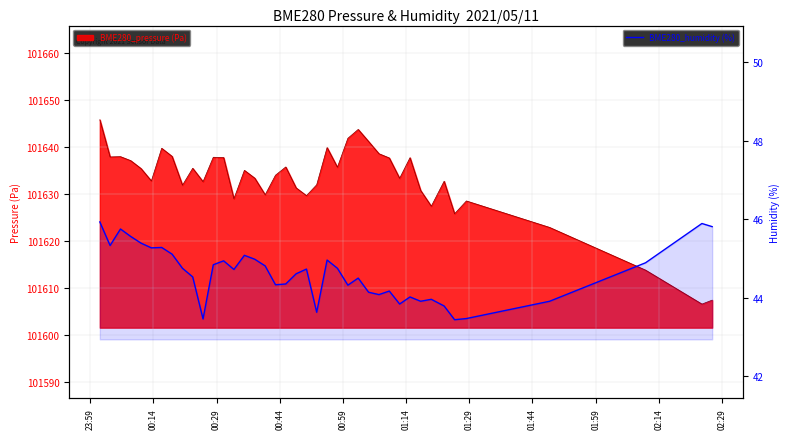

Reading left to right, what are all the values shown in this chart?

45.9	45.3	45.8	45.6	45.4	45.3	45.3	45.1	44.8	44.5	43.5	44.8	44.9	44.7	45.1	45.0	44.8	44.3	44.4	44.6	44.7	43.6	45.0	44.8	44.3	44.5	44.1	44.1	44.2	43.8	44.0	43.9	44.0	43.8	43.4	43.5	43.9	44.9	45.9	45.8